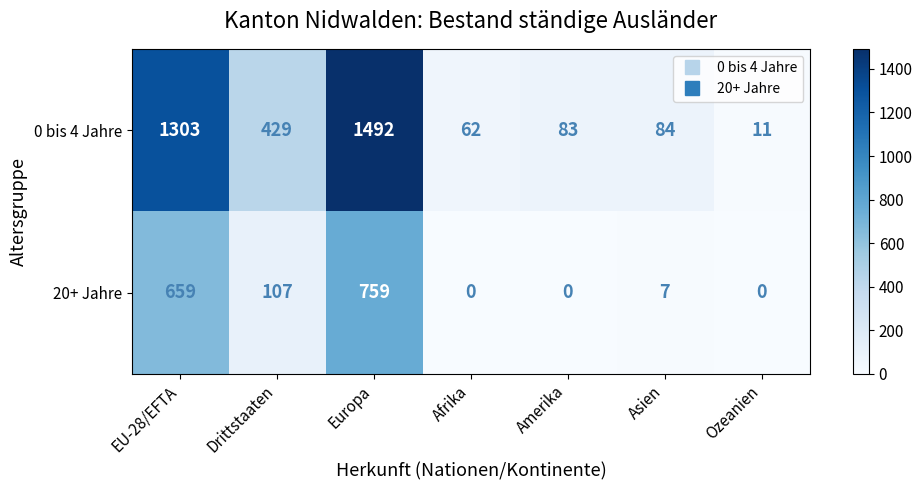

What is the difference between the highest and lowest values at Asien?

77